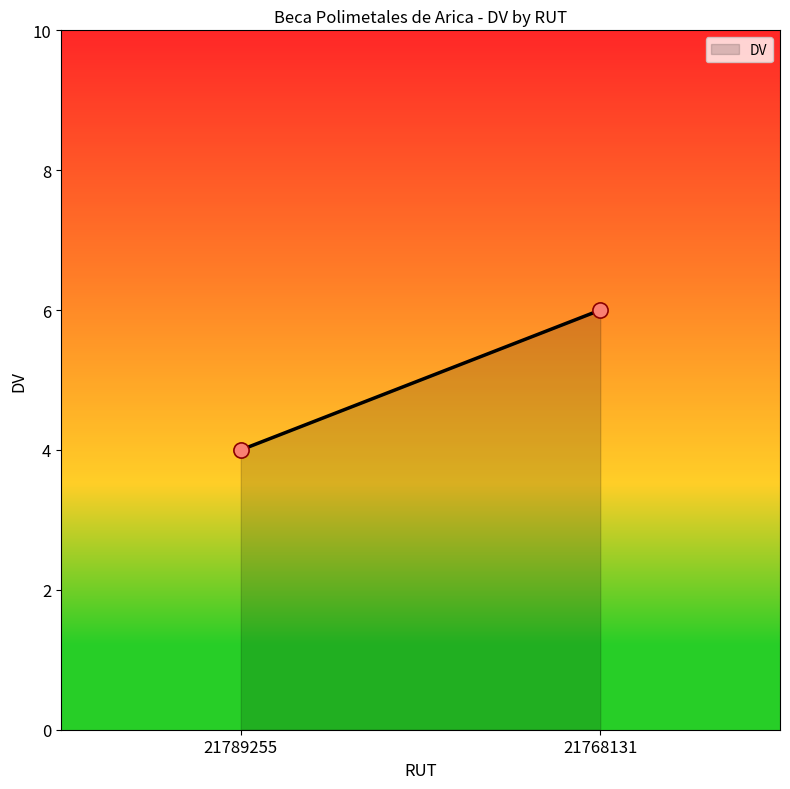

What is the average Y value?

5